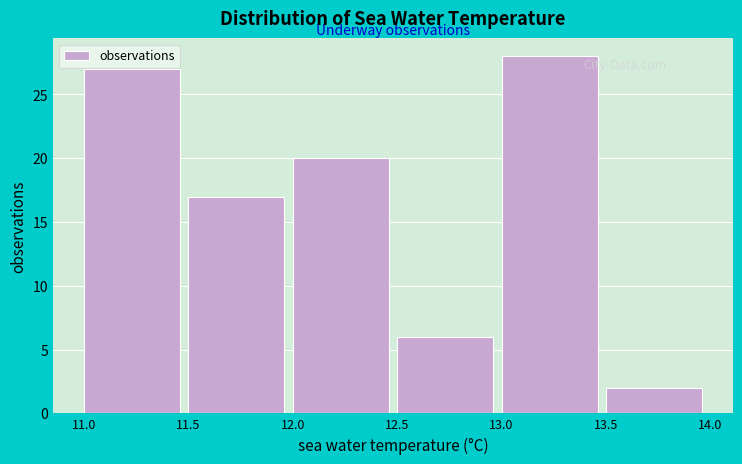

Which range on the x-axis has the tallest bar?

13.0 to 13.5